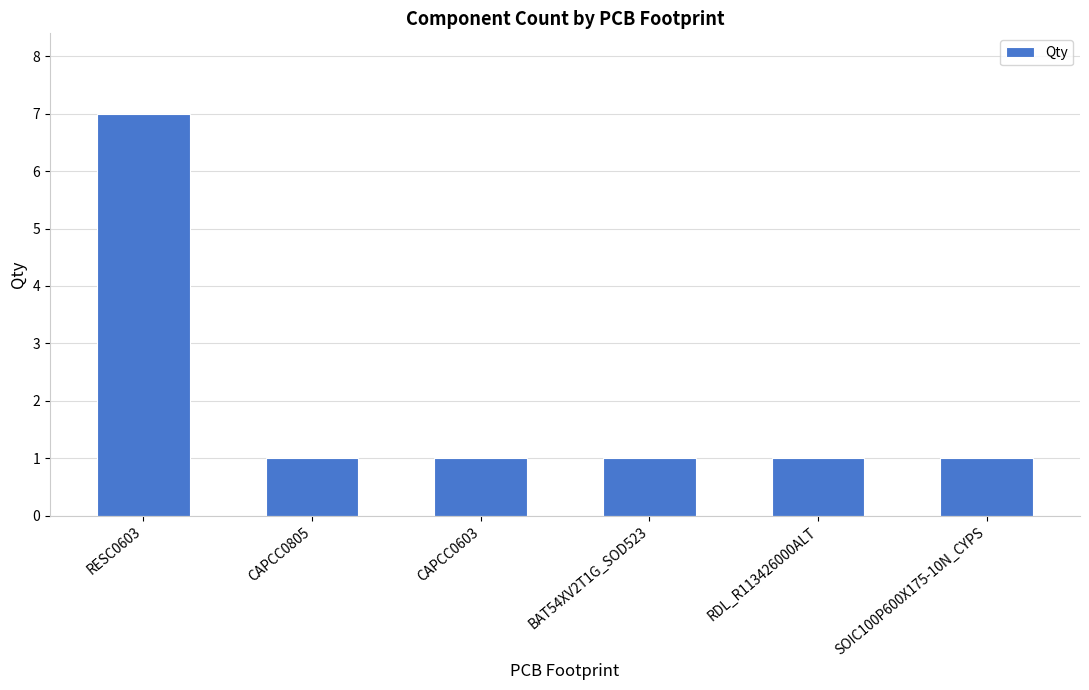

Reading left to right, transcribe all the data shown in this chart.

RESC0603=7	CAPCC0805=1	CAPCC0603=1	BAT54XV2T1G_SOD523=1	RDL_R113426000ALT=1	SOIC100P600X175-10N_CYPS=1